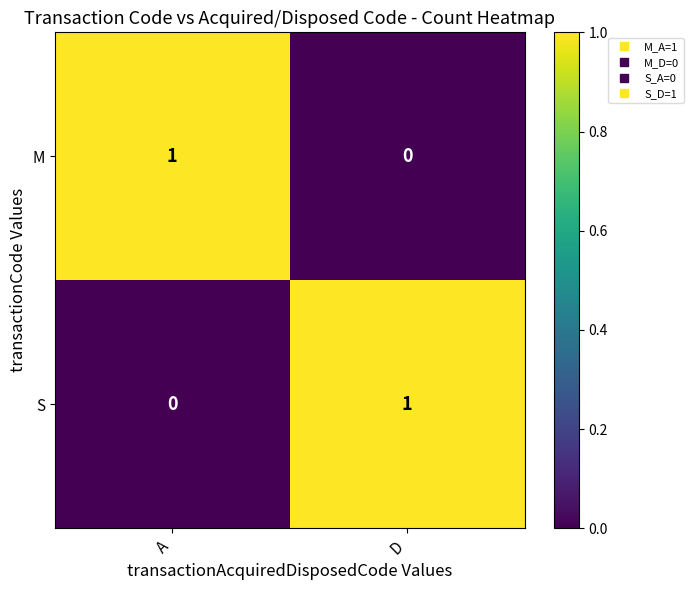

Reading right to left, what are all the values shown in this chart?

M: D=0	A=1
S: D=1	A=0